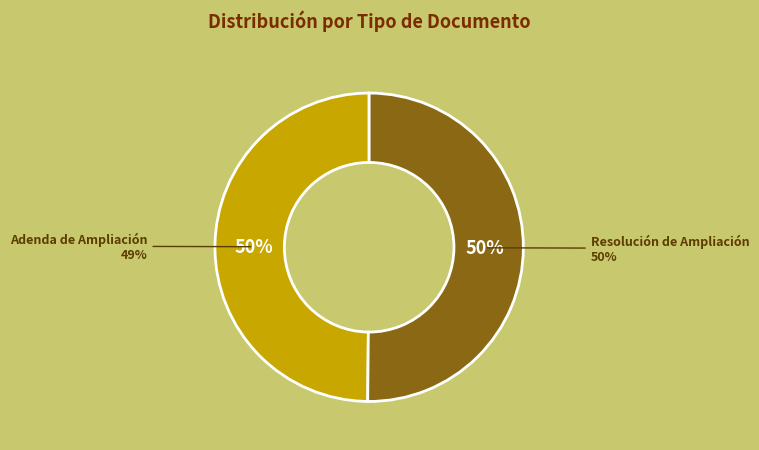

What percentage is NOT represented by Adenda de Ampliación?

50.2%